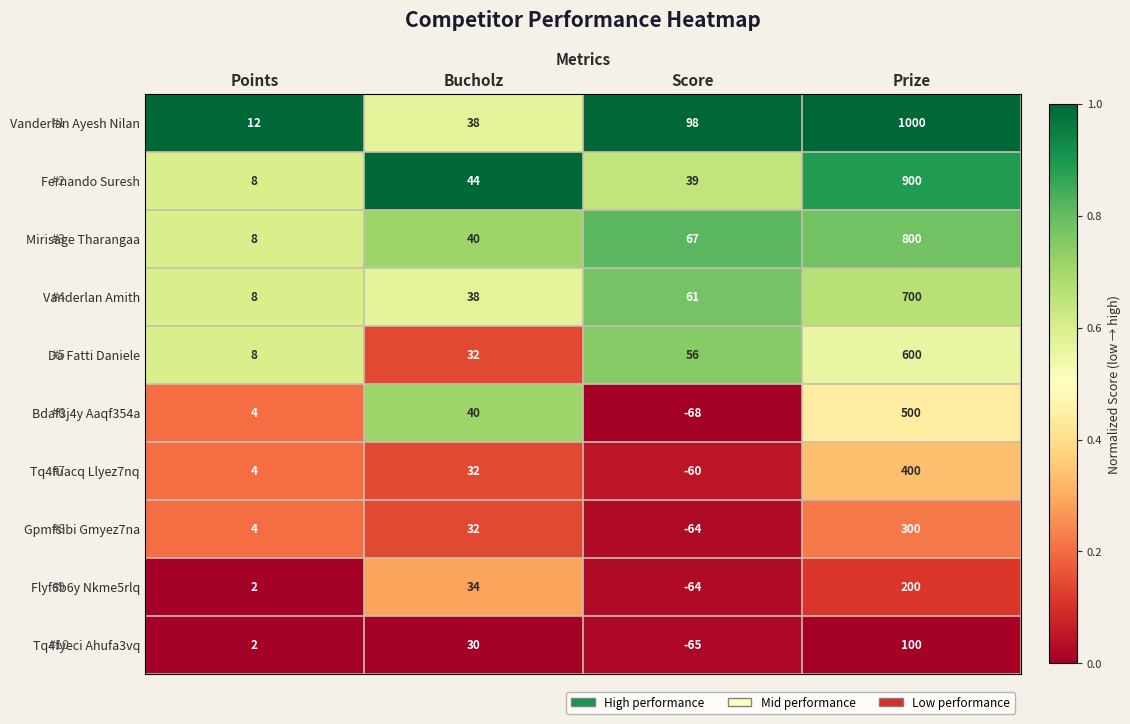

What is the total value across all series at Points?

60